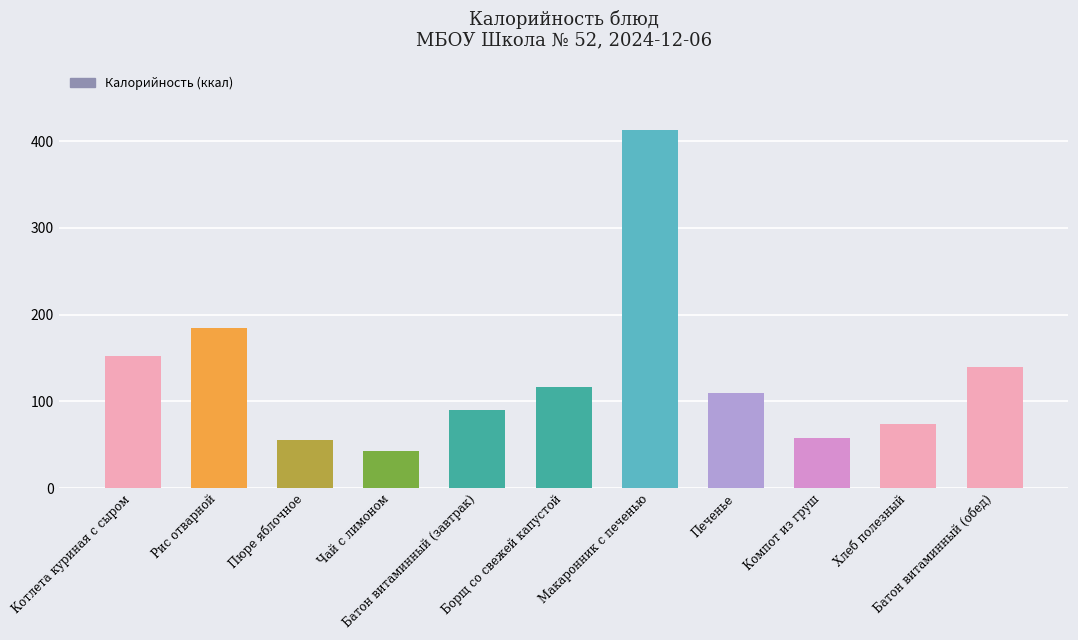

What is the value of the 2nd bar from the left?

185.0